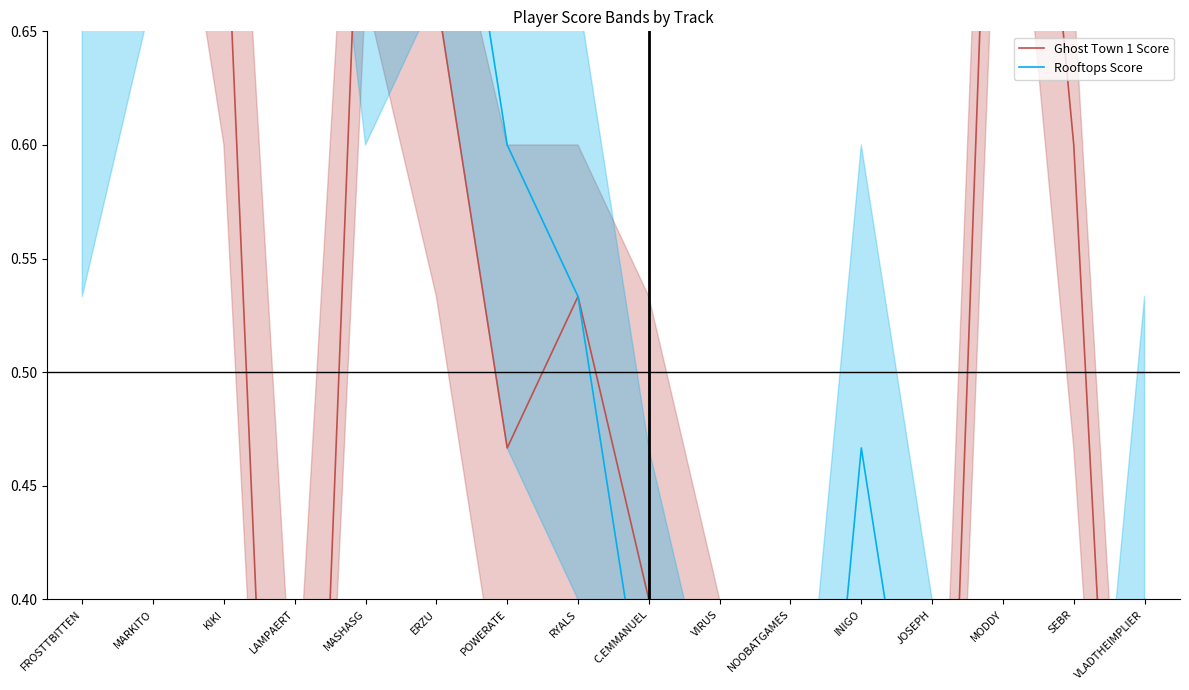

Which series ends up on top after the final intersection of Ghost Town 1 Score and Rooftops Score?

Rooftops Score